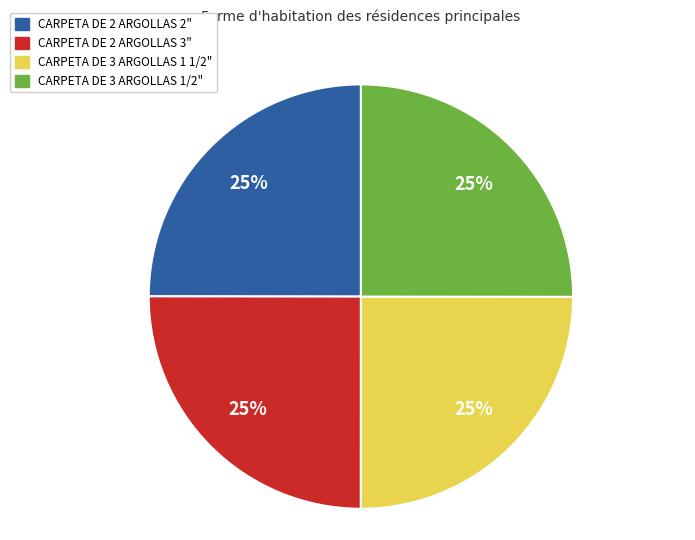

Does any single category account for the majority?

No